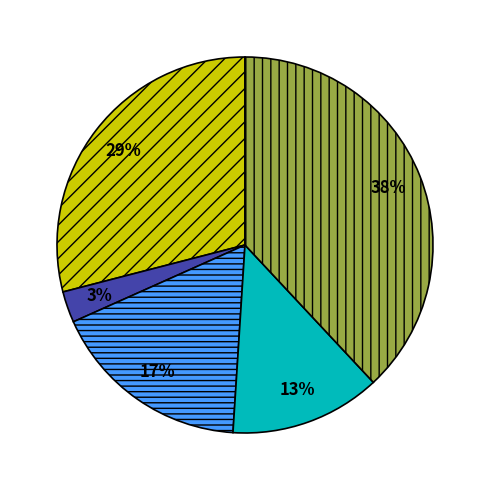

Do Alvic Supermatt edge (236621835) and Alvic Oxid edge (232771679) together represent more than half of the pie?

Yes